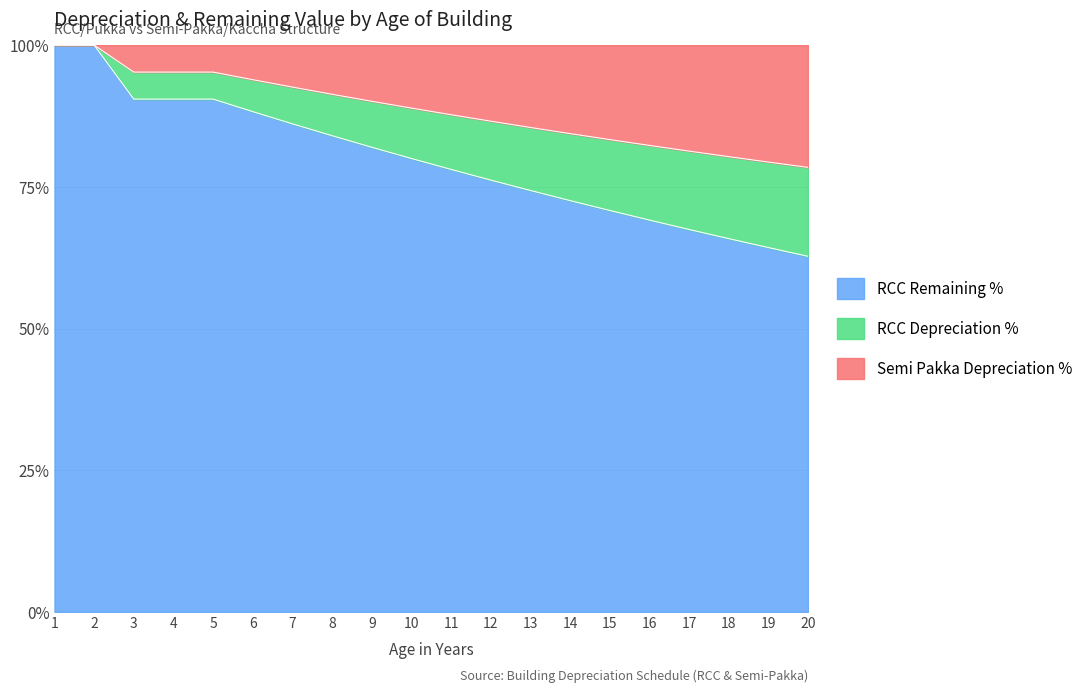

What is the sum of all RCC Remaining % values?

1593.3